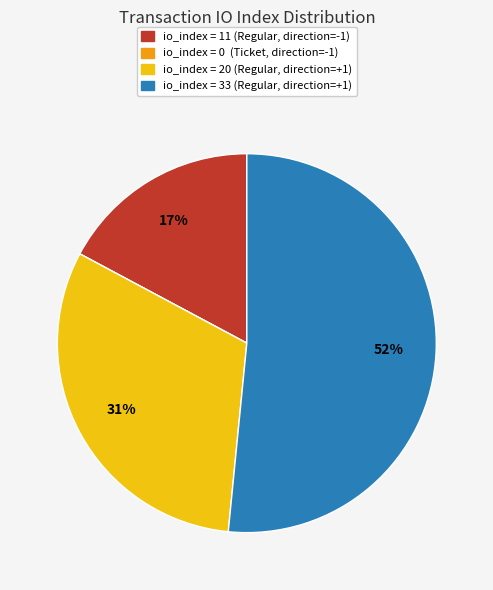

To the nearest percent, what is the difference between the largest and smallest slice percentages?

52%